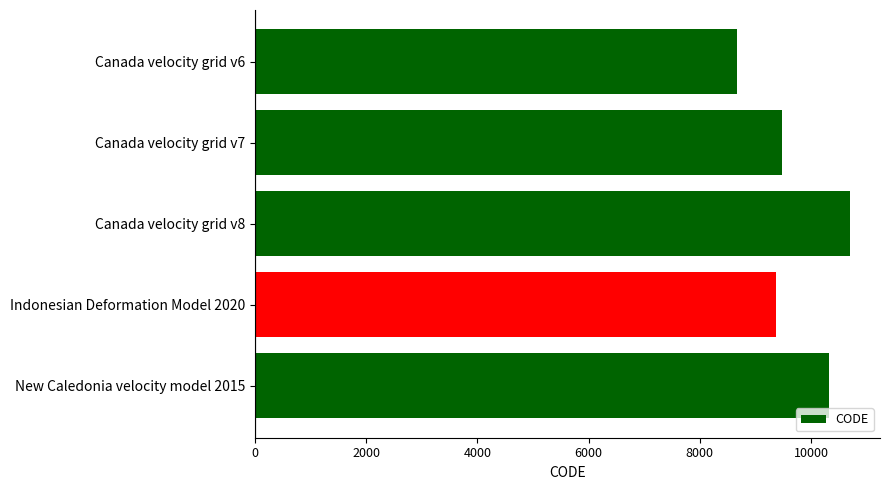

Reading top to bottom, transcribe all the data shown in this chart.

8676	9483	10707	9375	10323